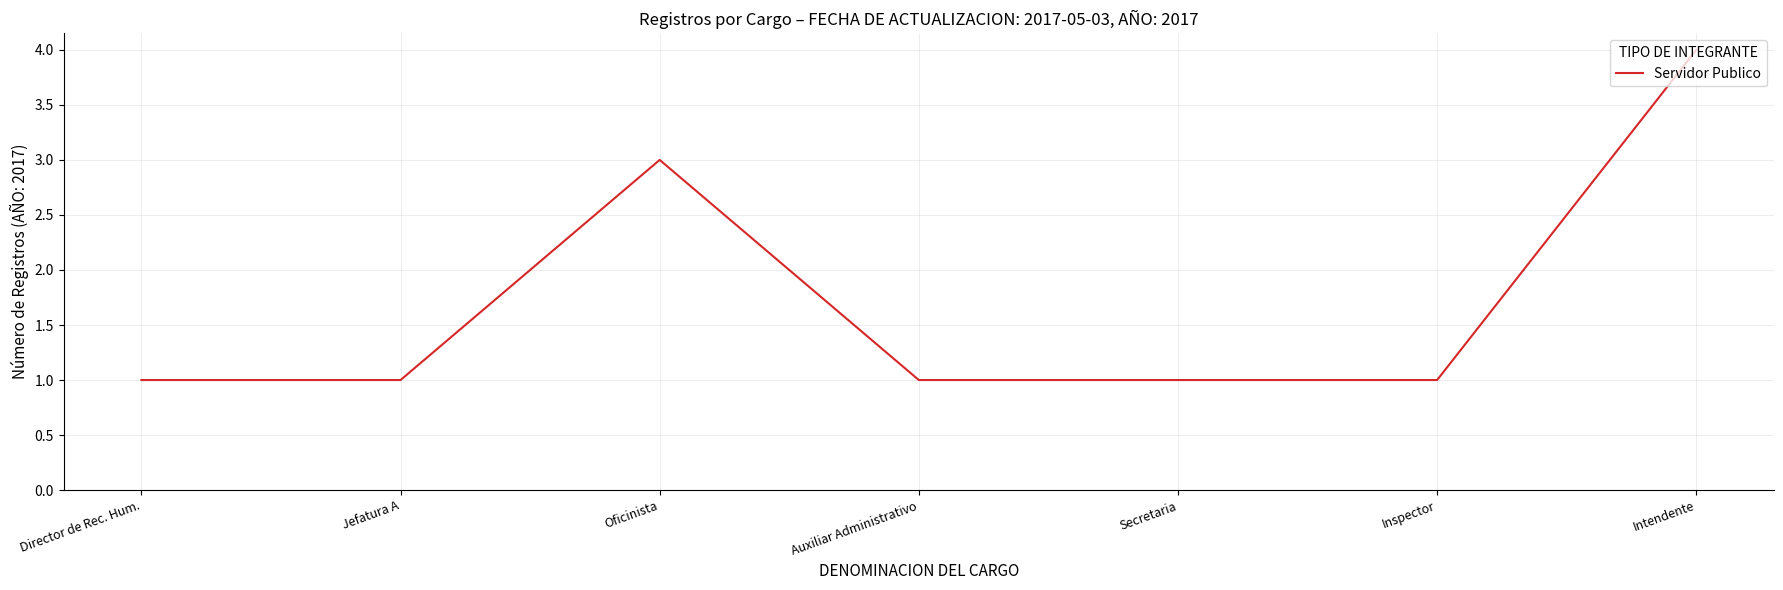

Is it true that the value at Jefatura A is 2?

False